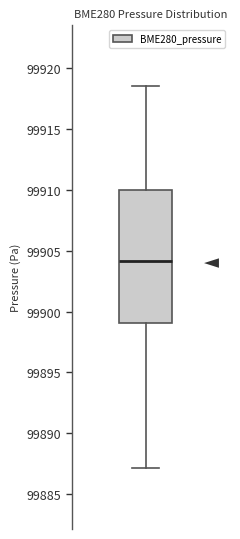

Read this box plot against the y-axis: the position of the median line, the range covered by the box, and the ends of both whiskers. The values are not printed on the chart, so give them approximately, as read against the axis.

median 99904.0, box 99899.0 to 99910.0, whiskers 99887.0 to 99918.5